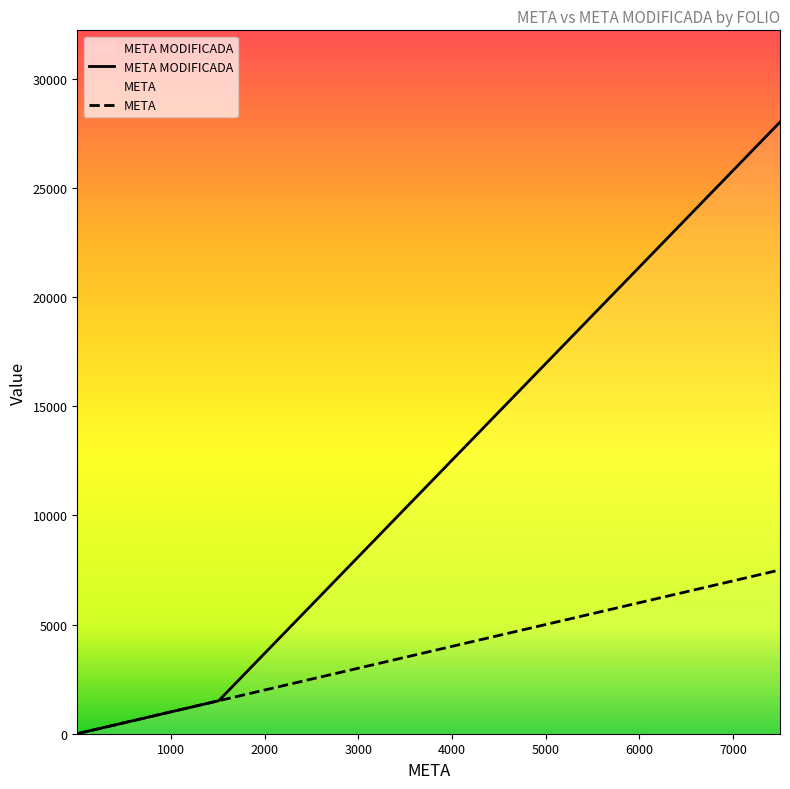

What is the sum of all META MODIFICADA values?

30697.8